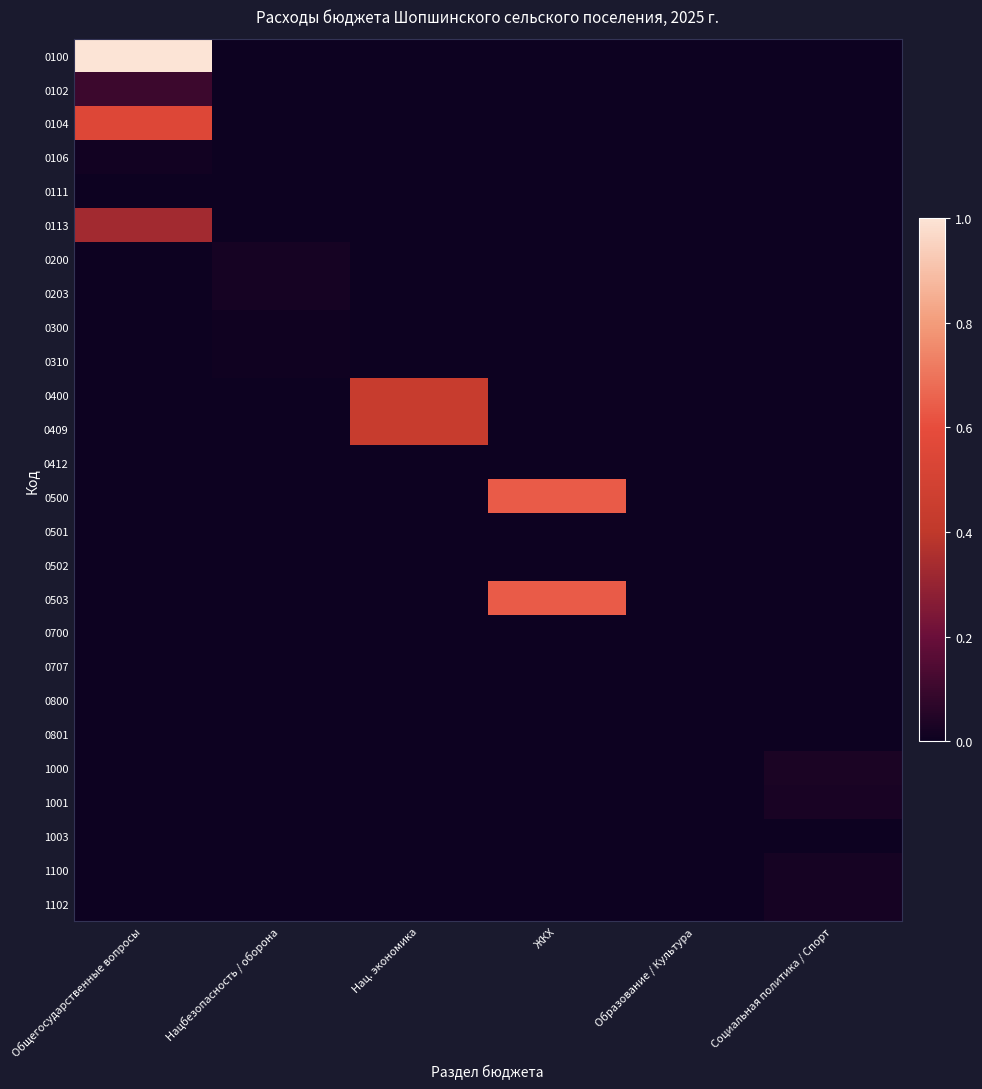

Which has a higher value, Нац. экономика or Образование / Культура?

Нац. экономика